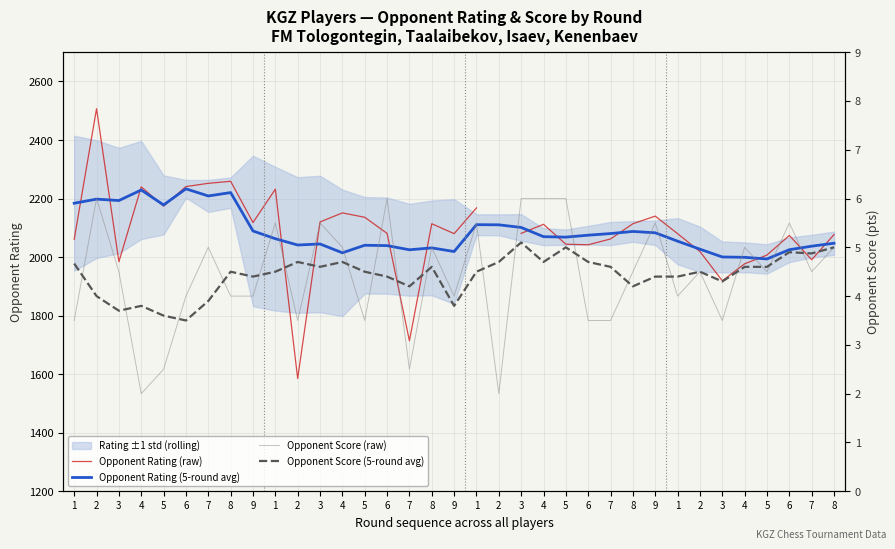

Which category has the highest value across all series?

2